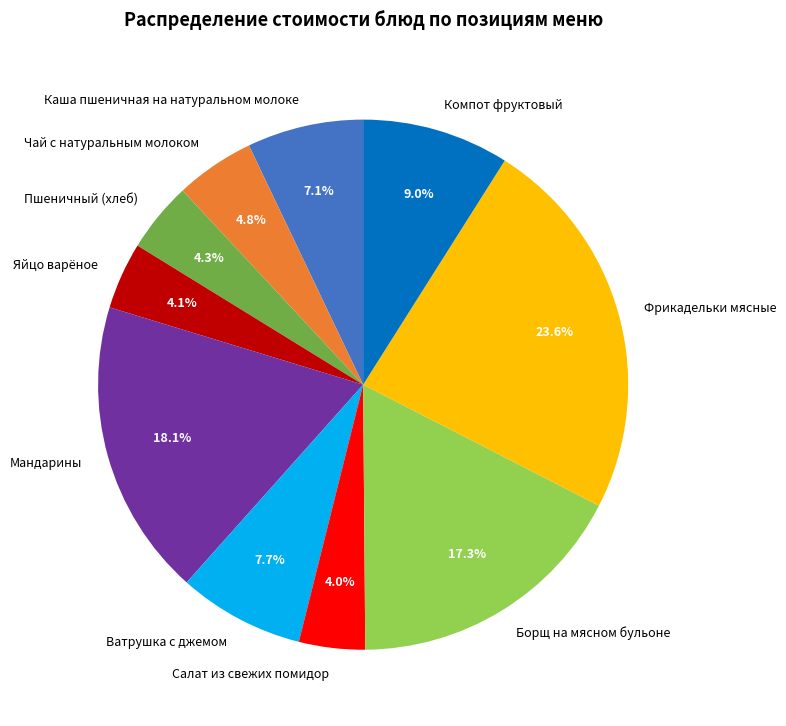

Is Мандарины the majority of the pie?

No